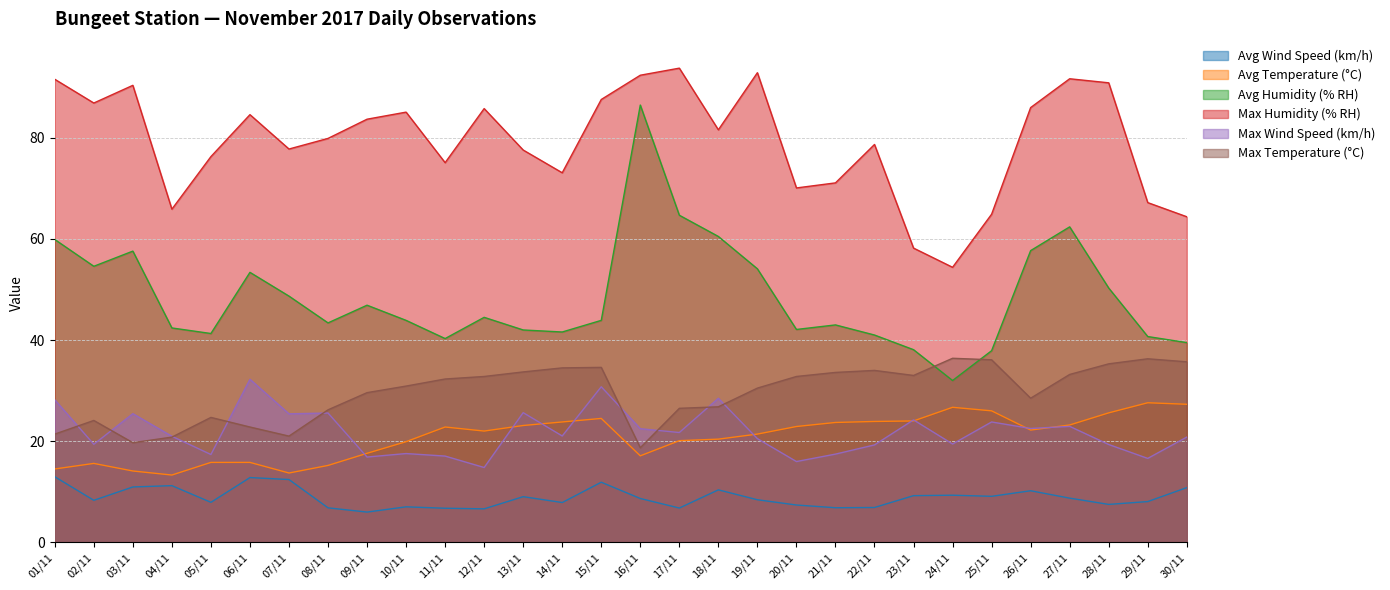

How many lines are shown in the chart?

6